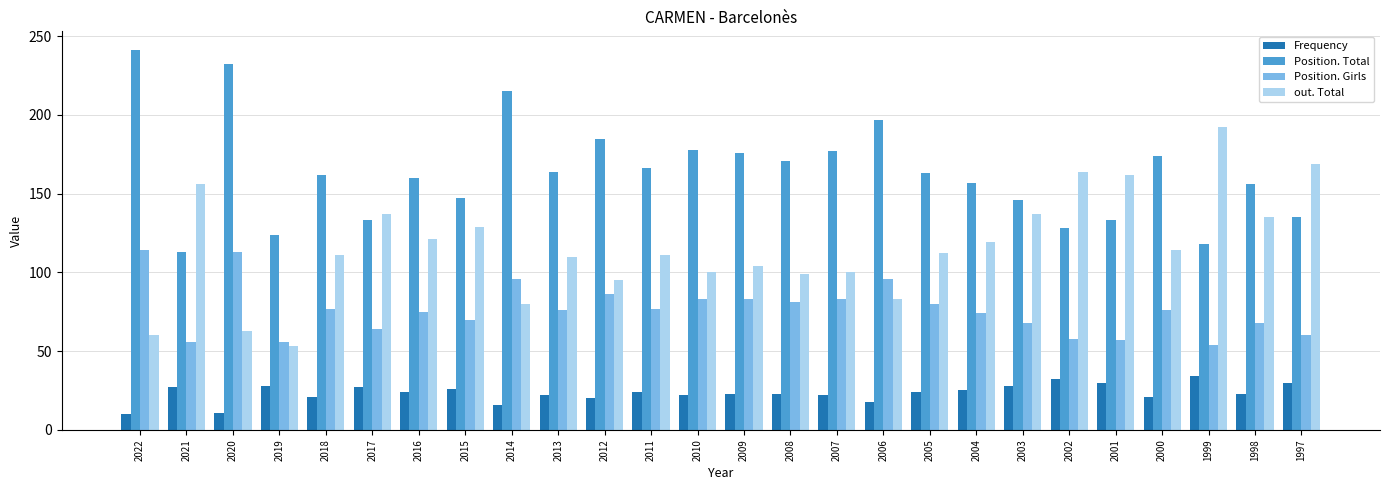

What is the total value across all series at 2007?

382